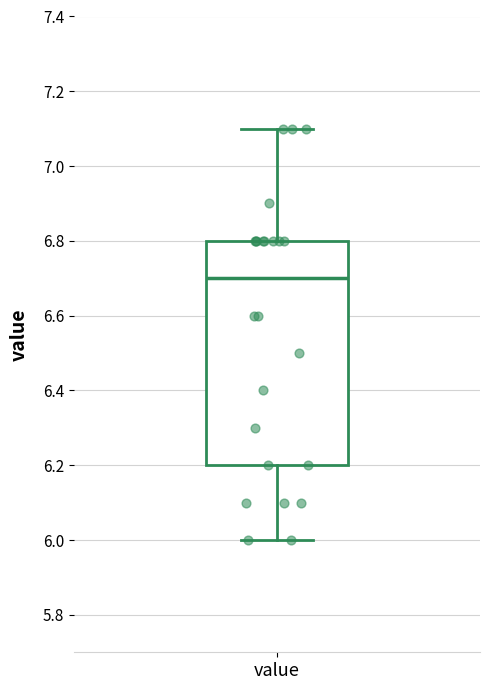

Read this box plot against the y-axis: the position of the median line, the range covered by the box, and the ends of both whiskers. The values are not printed on the chart, so give them approximately, as read against the axis.

median 6.7, box 6.2 to 6.8, whiskers 6.0 to 7.1